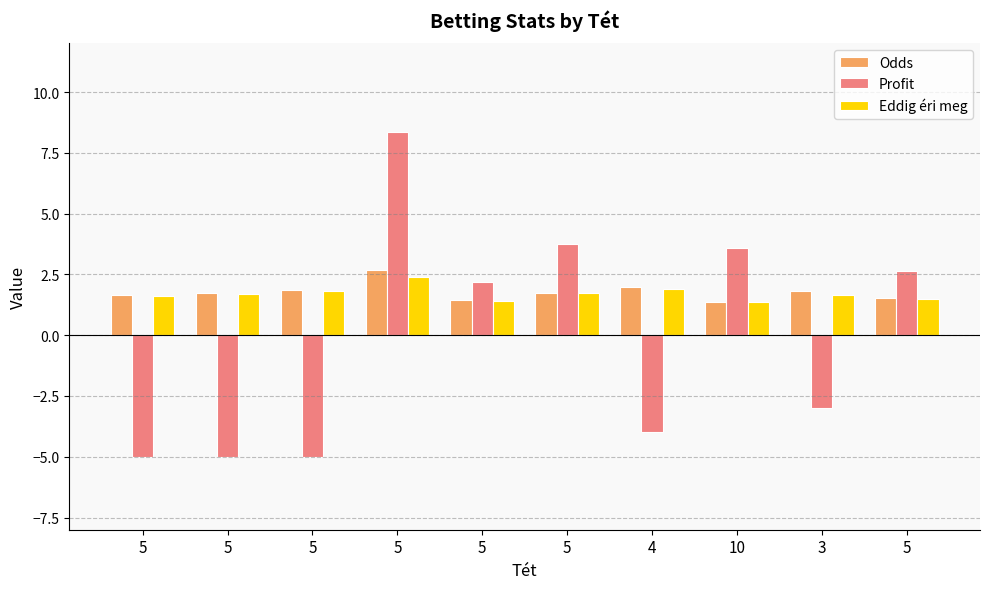

How many groups of bars are there?

10